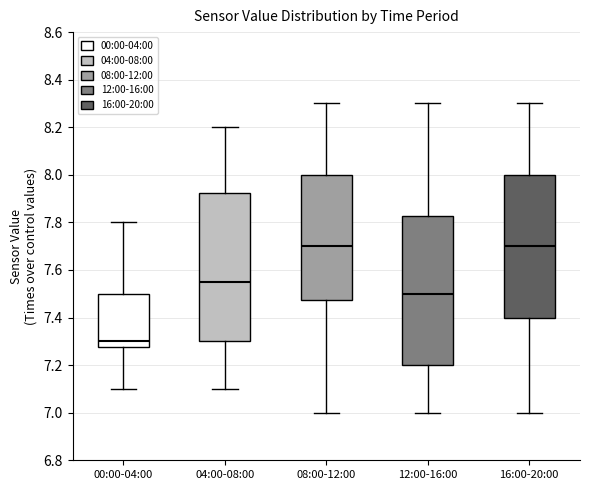

Reading left to right, read every box against the y-axis: the position of its median line, the range the box covers, and the ends of its whiskers. The values are not printed on the chart, so give them approximately, as read against the axis.

00:00-04:00: median 7.30, box 7.28 to 7.50, whiskers 7.10 to 7.80
04:00-08:00: median 7.56, box 7.30 to 7.92, whiskers 7.10 to 8.20
08:00-12:00: median 7.70, box 7.48 to 8.00, whiskers 7.00 to 8.30
12:00-16:00: median 7.50, box 7.20 to 7.82, whiskers 7.00 to 8.30
16:00-20:00: median 7.70, box 7.40 to 8.00, whiskers 7.00 to 8.30